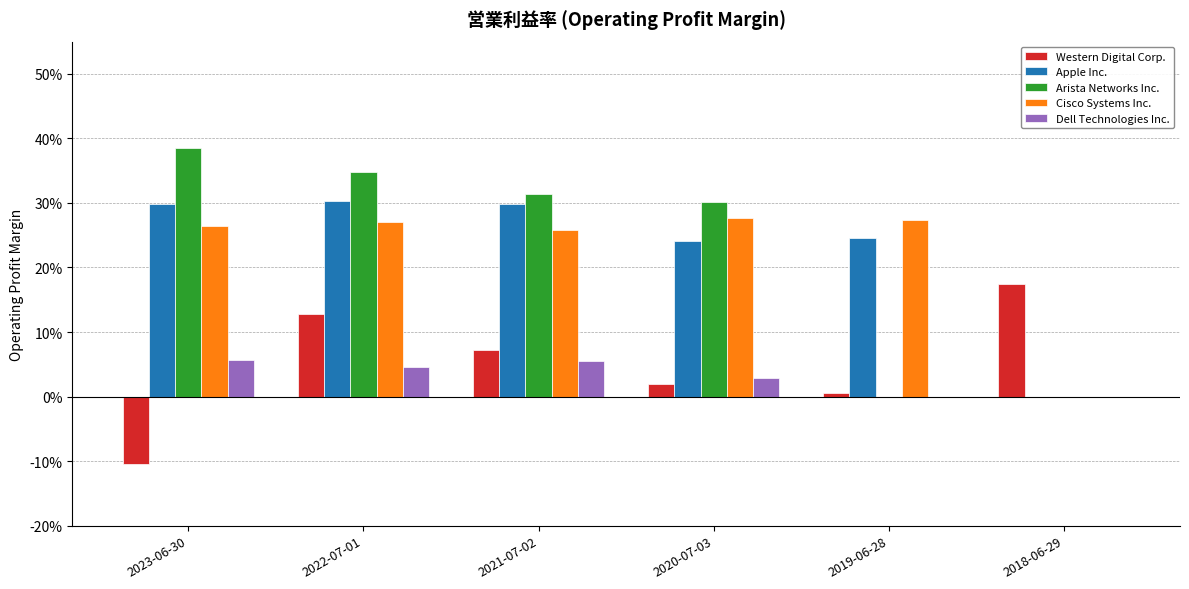

What is the label of the 3rd bar from the left?

2021-07-02